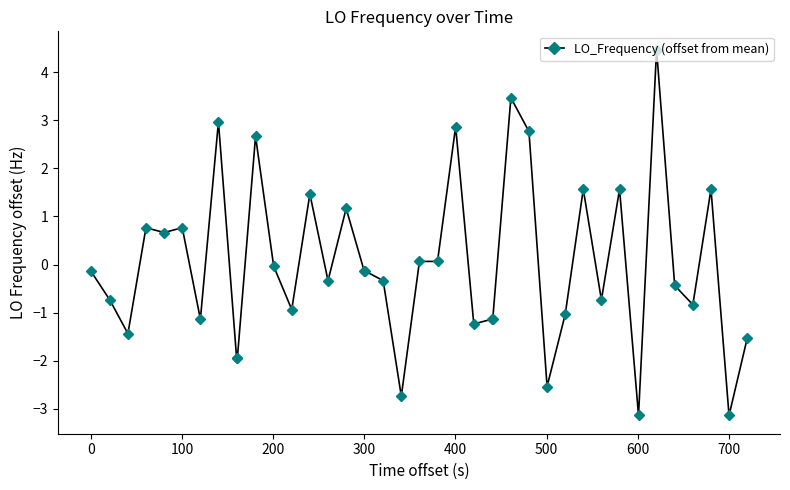

What is the value of the 32nd point from the left?

-0.7